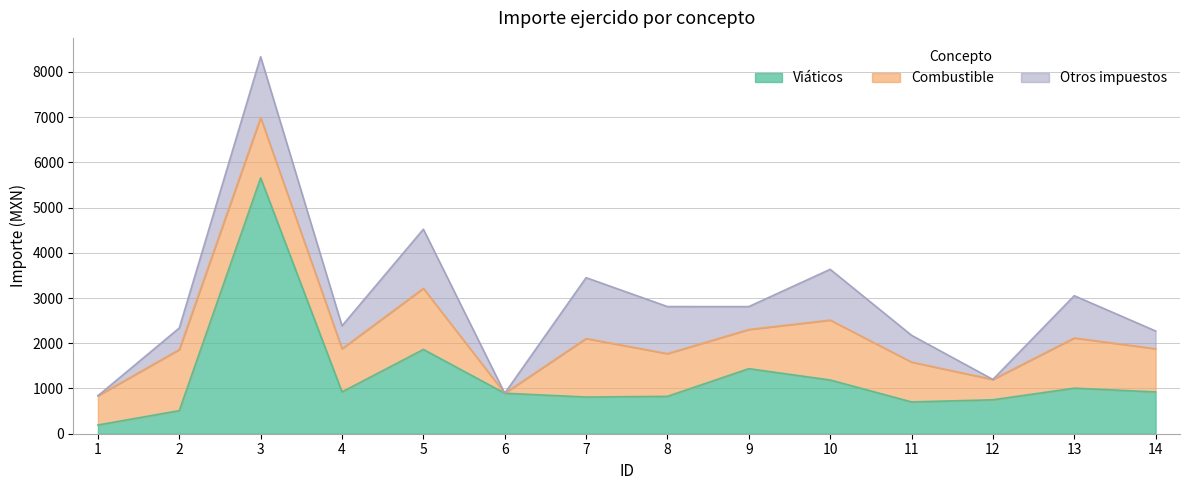

Which series changed the most between 1 and 11?

Otros impuestos